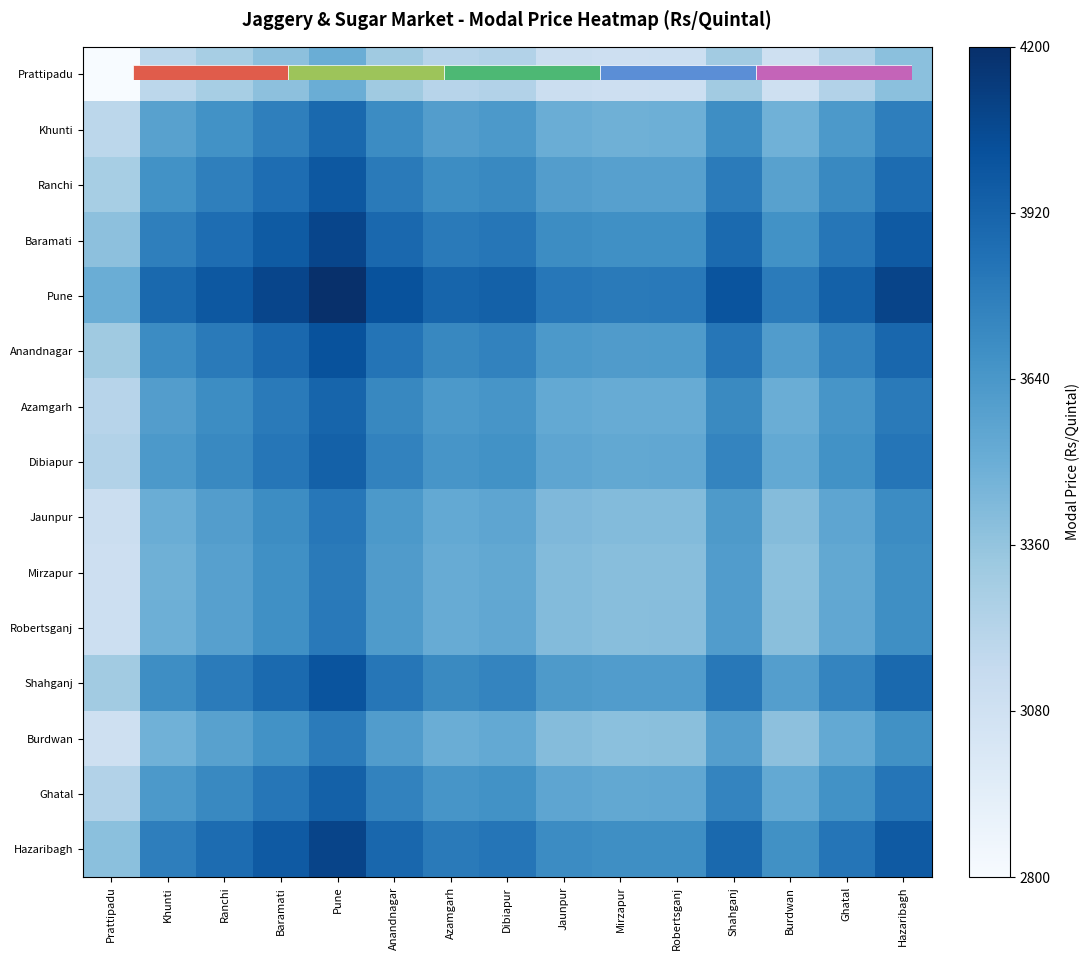

At how many categories does at least one series exceed 0?

15